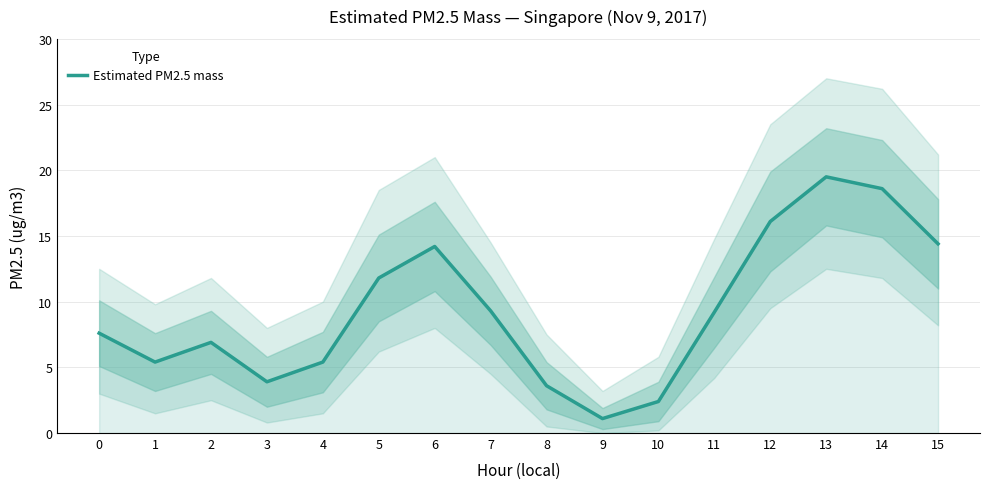

The value at 12 is 26.2. True or false?

False